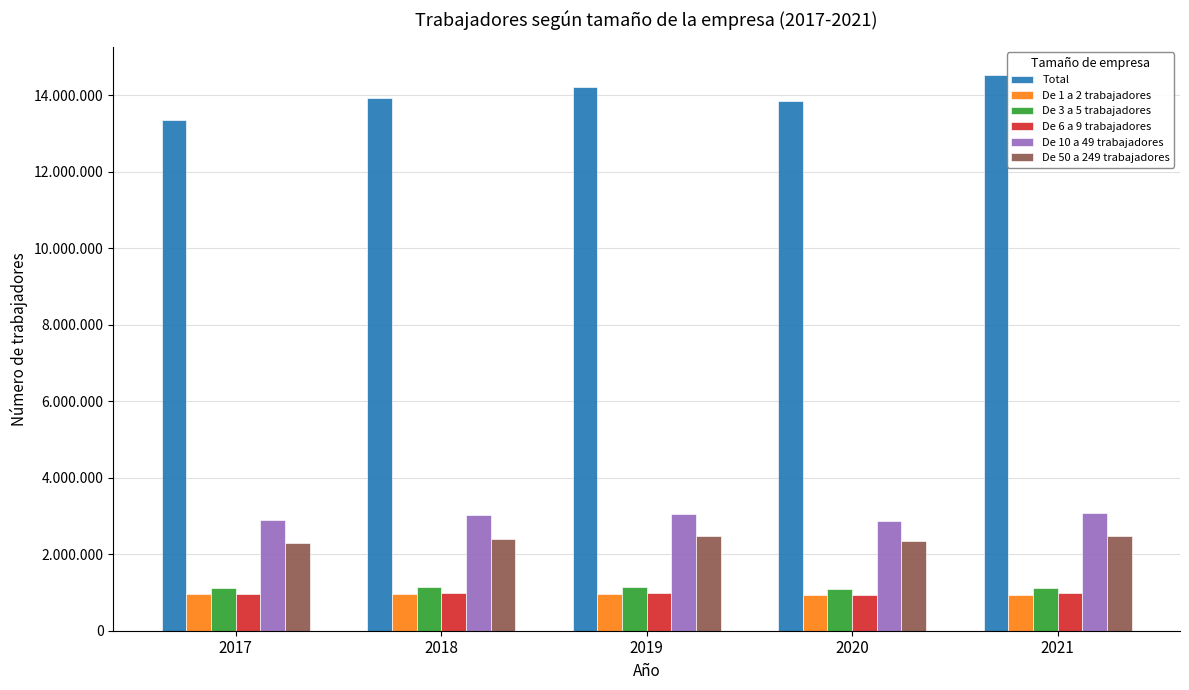

List the series in order of their peak value, highest first.

Total, De 10 a 49 trabajadores, De 50 a 249 trabajadores, De 3 a 5 trabajadores, De 6 a 9 trabajadores, De 1 a 2 trabajadores